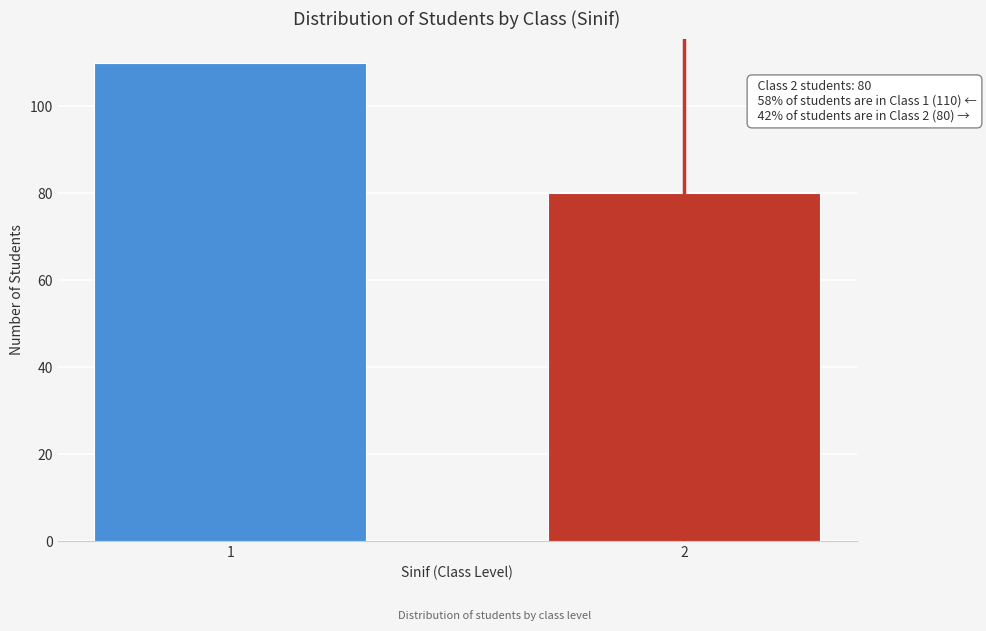

Reading left to right, extract all data points from this chart.

110	80